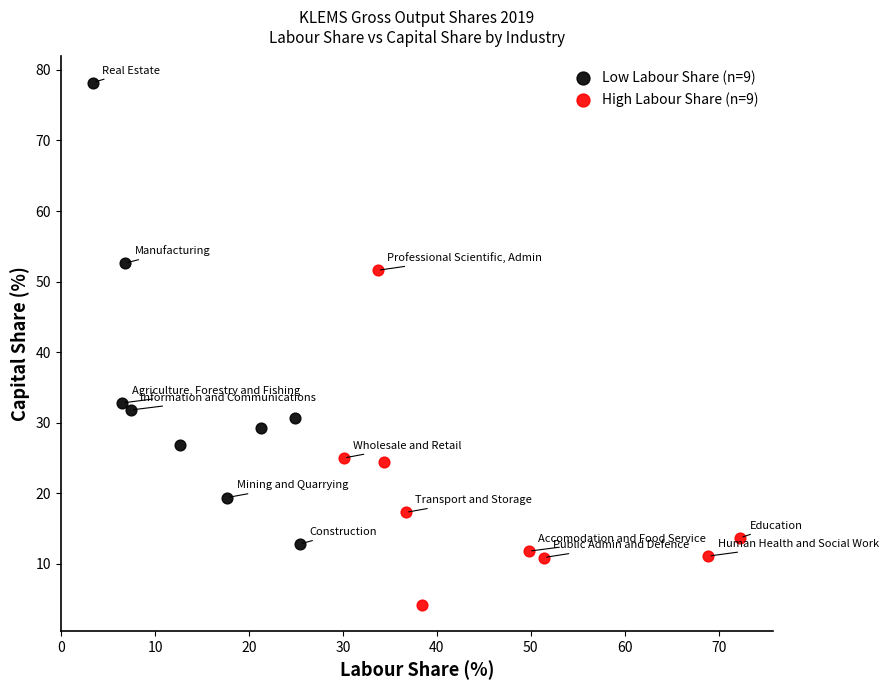

Which series reaches the minimum Y coordinate?

High Labour Share (n=9)